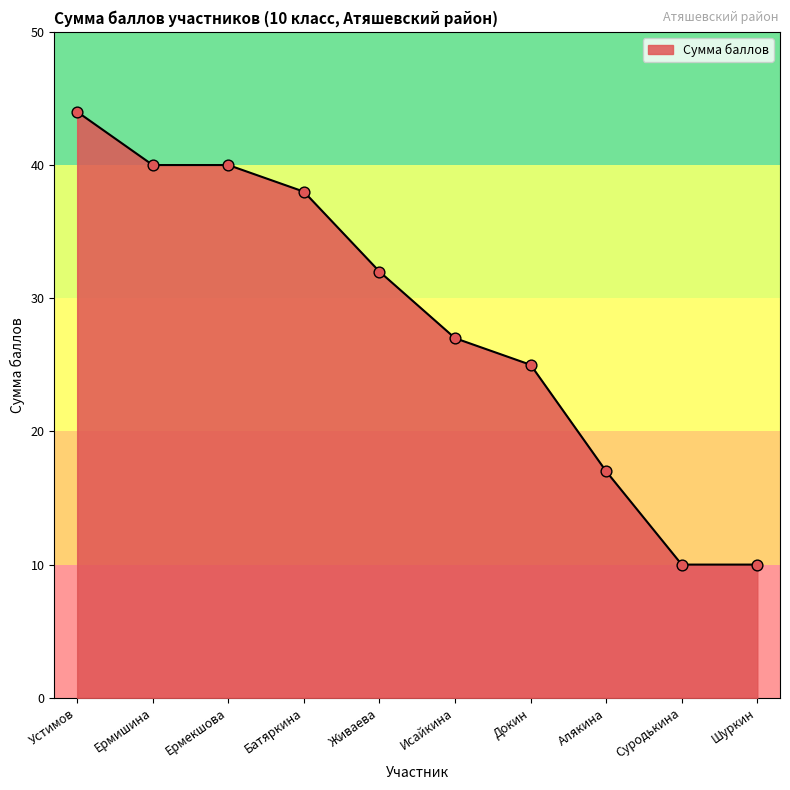

What is the change in value from Ермишина to Исайкина?

-13